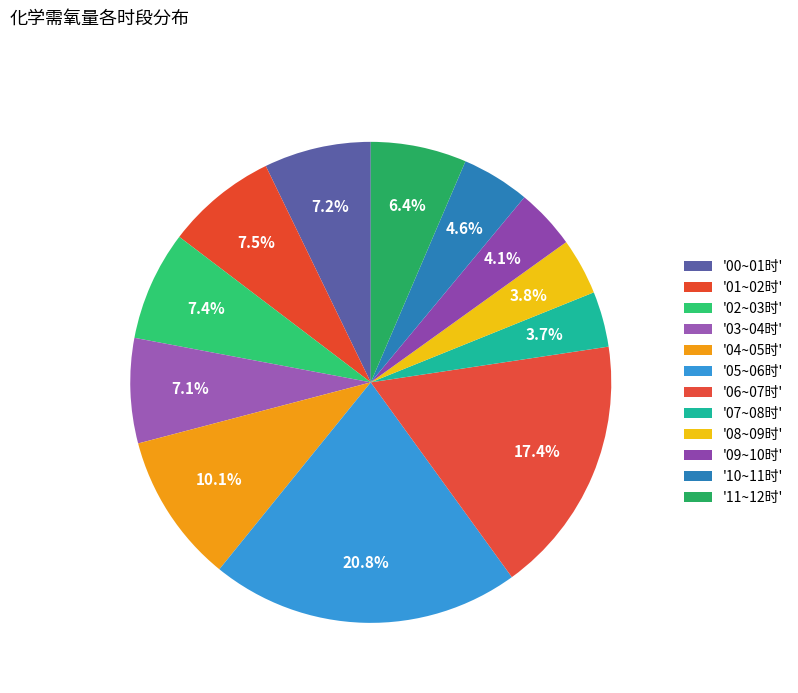

Rank the categories by value from lowest to highest.

07~08时, 08~09时, 09~10时, 10~11时, 11~12时, 03~04时, 00~01时, 02~03时, 01~02时, 04~05时, 06~07时, 05~06时